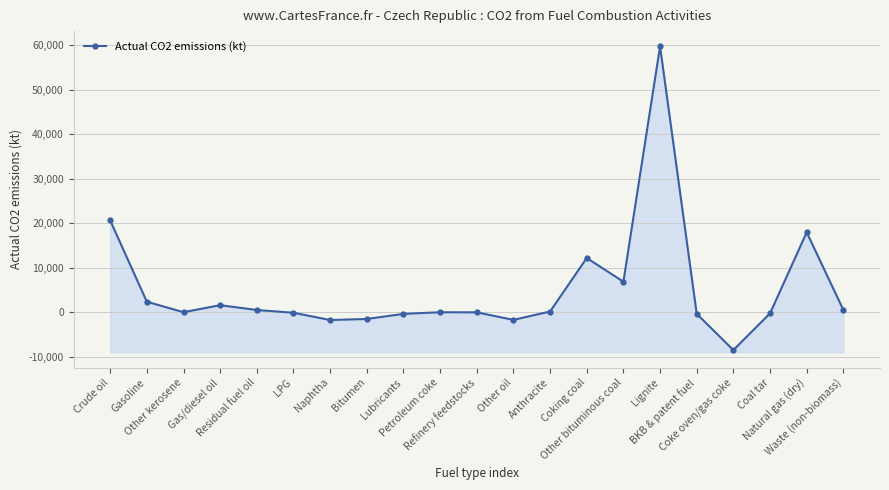

Count the number of values greater than 9.

11